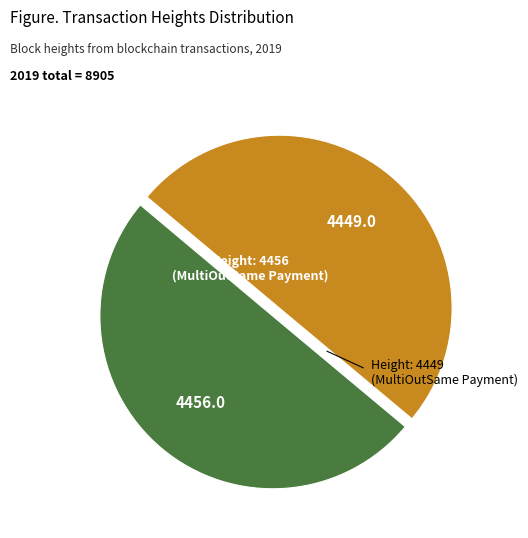

The Height: 4456 slice represents 50% of the pie. True or false?

True